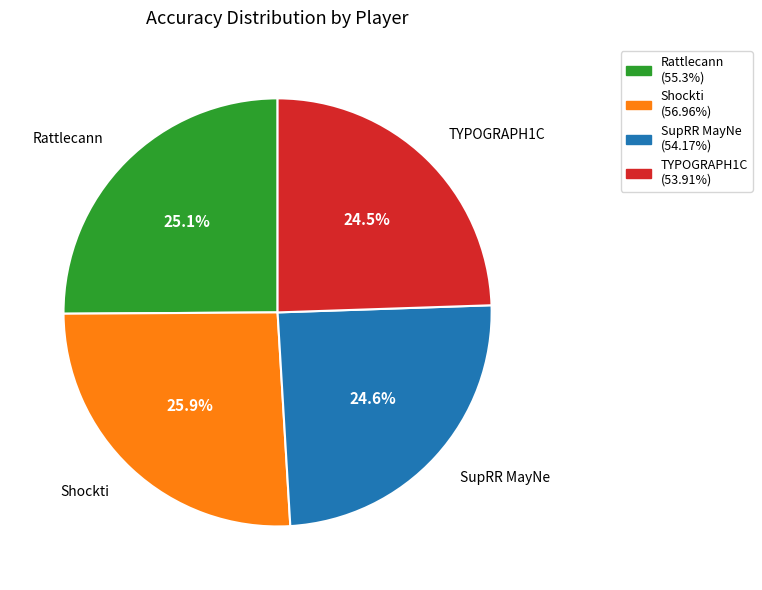

Which slice is the largest?

Shockti